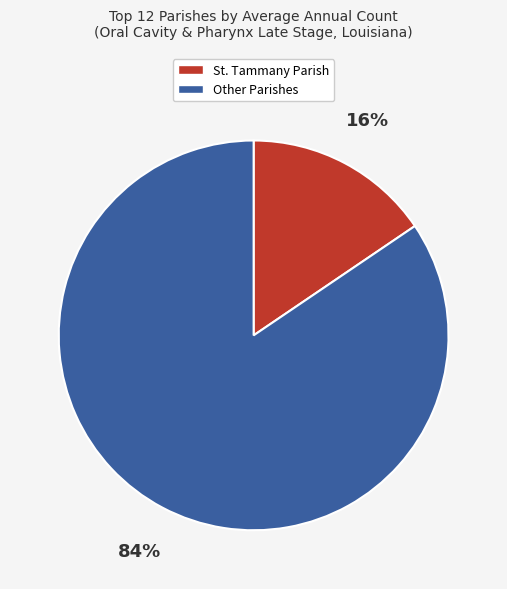

To the nearest percent, what is the average slice percentage?

50%